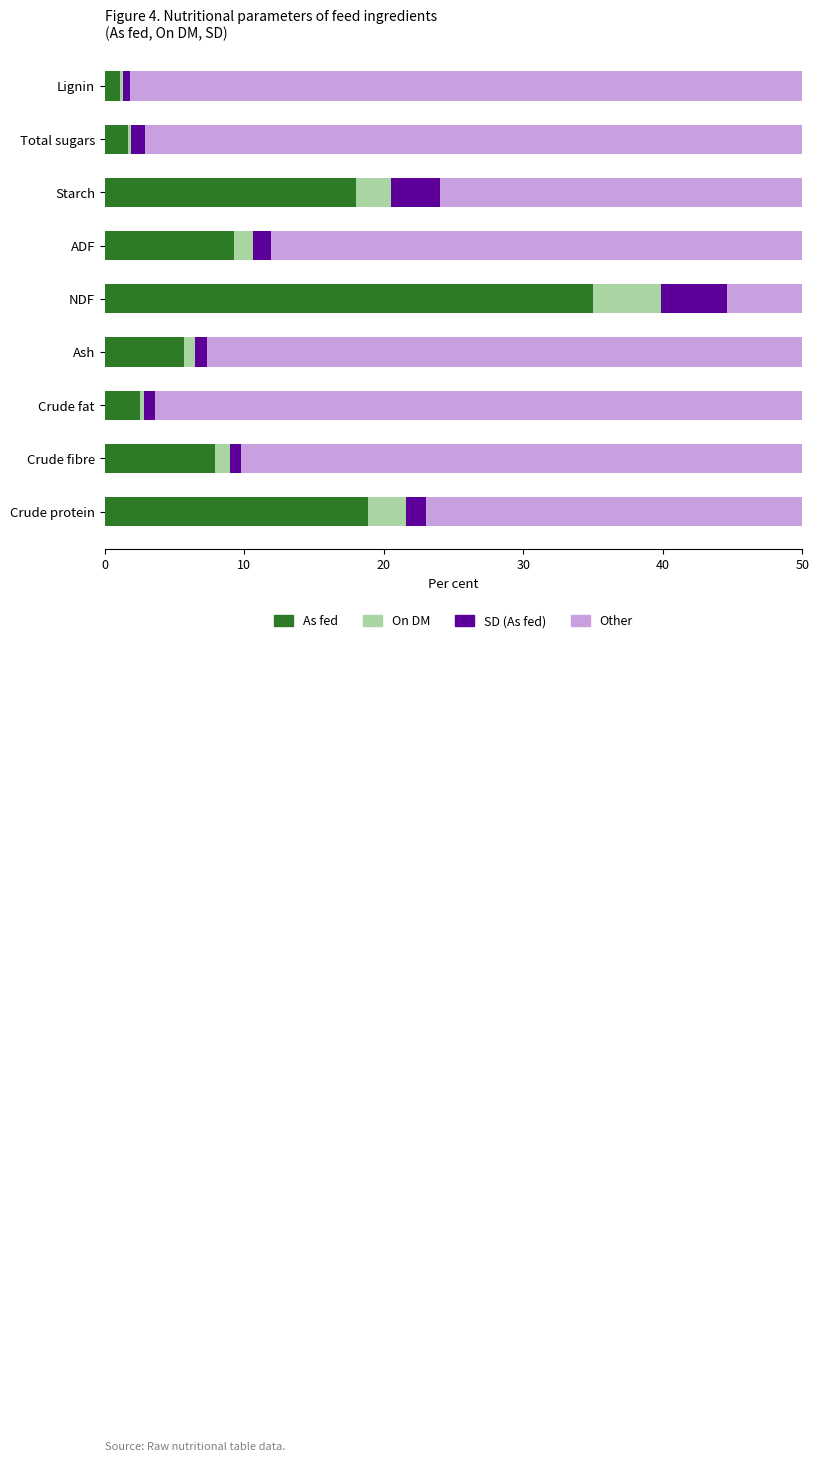

What is the sum of all As fed values?

100.1